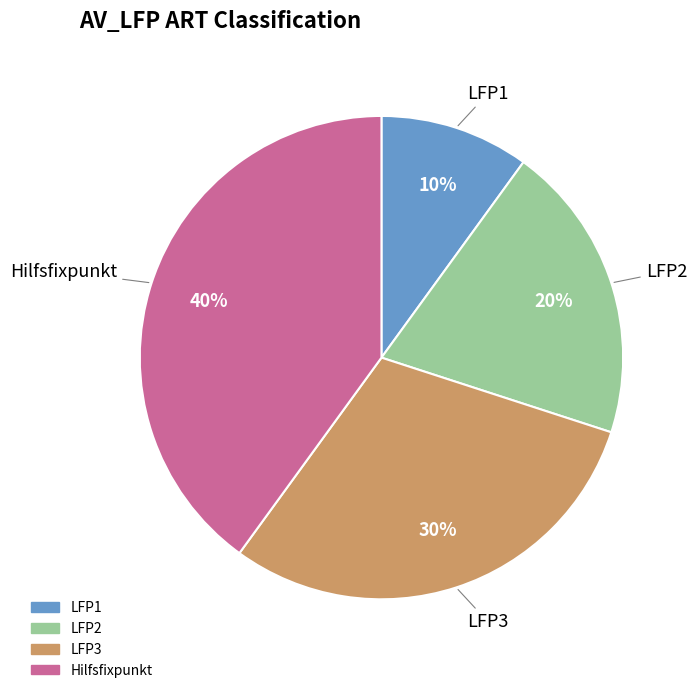

The LFP1 slice represents 10% of the pie. True or false?

True